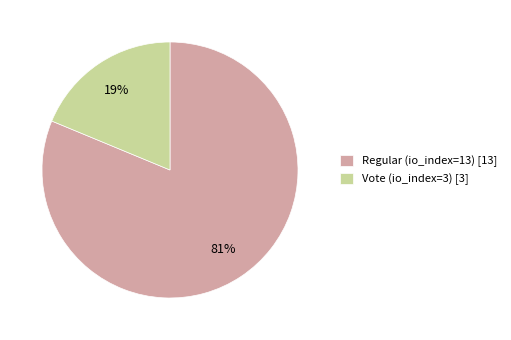

How many slices are in this pie chart?

2